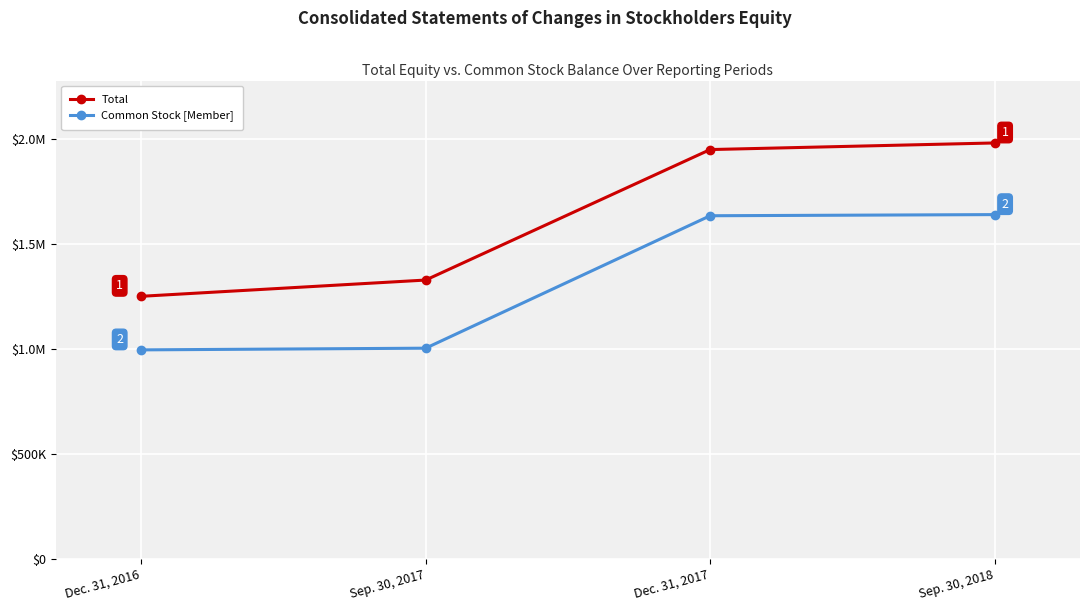

Which series has the largest total across all categories?

Total